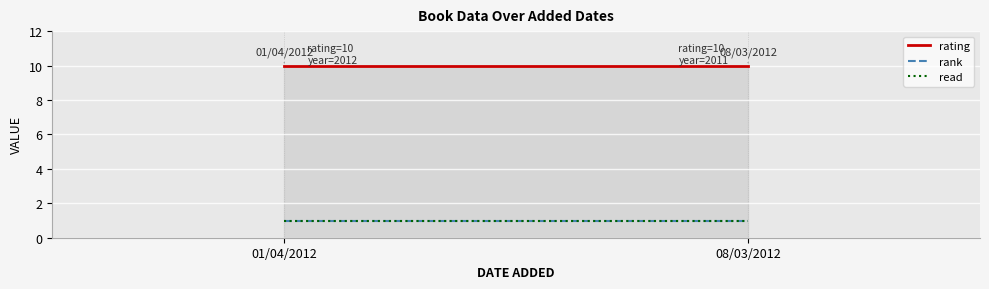

At which label is rank closest to 1?

01/04/2012